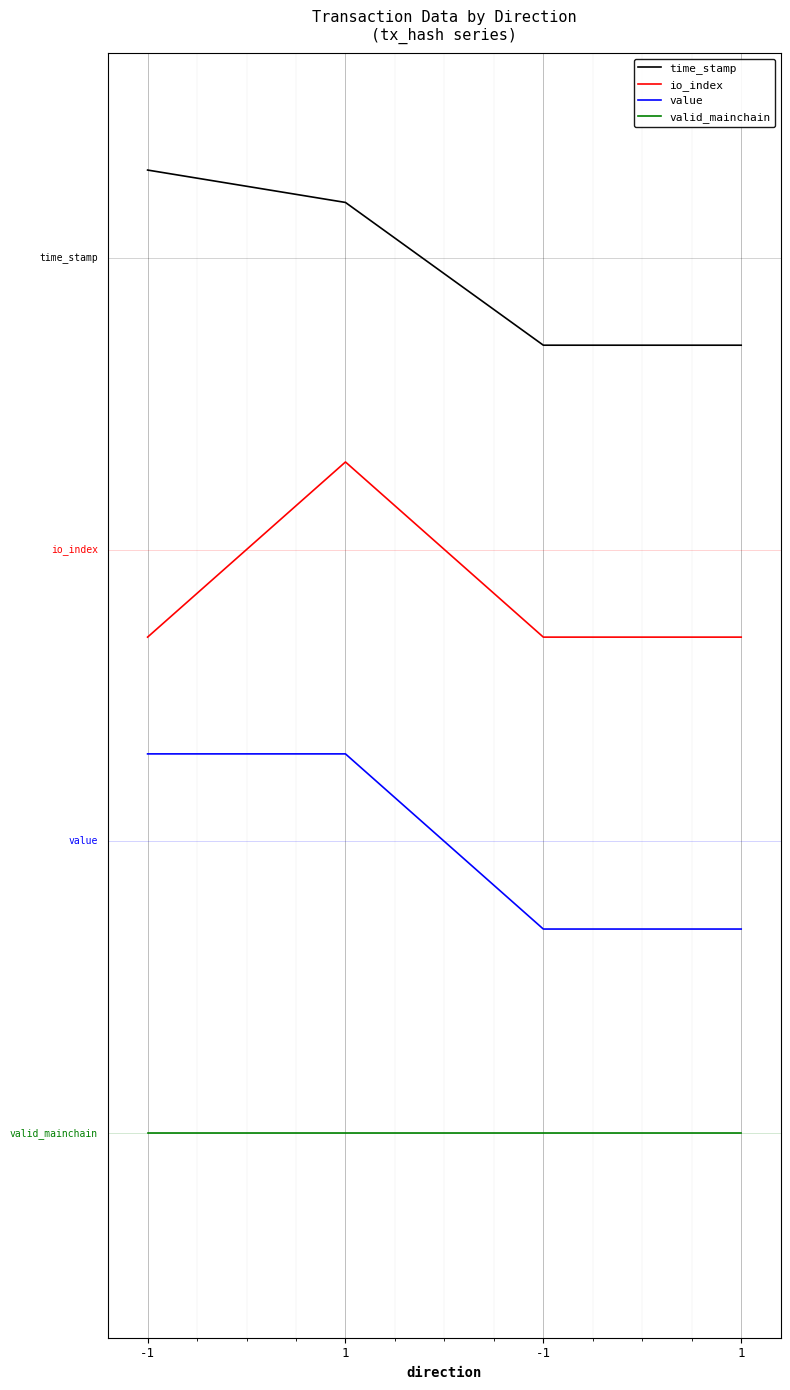

Which series has the largest range (max minus min)?

value